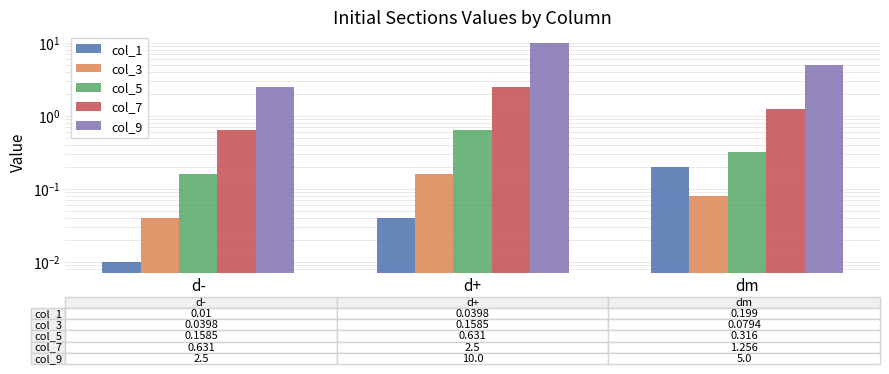

What are all the series names shown in the legend?

col_1, col_3, col_5, col_7, col_9